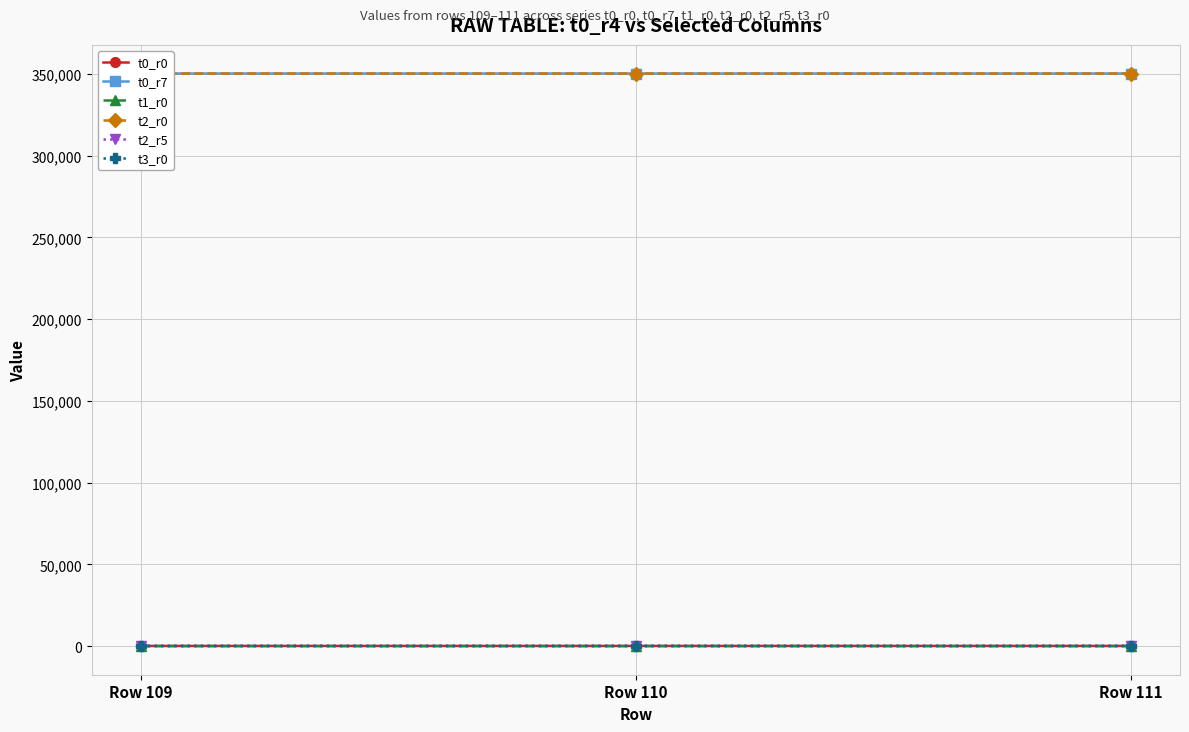

What is the difference between the maximum and minimum values in the t2_r0 series?

2